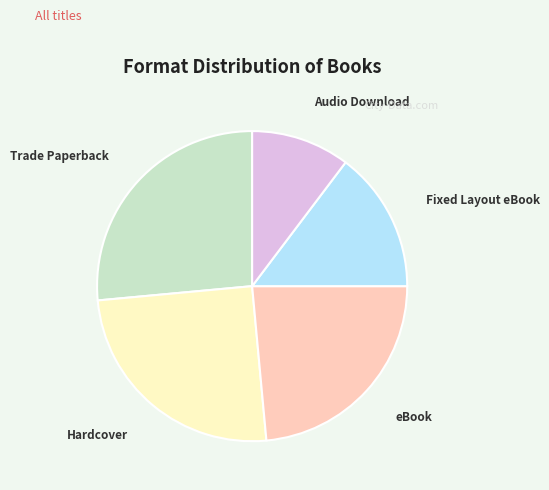

Approximately how many times larger is the value at Audio Download compared to Trade Paperback?

0.4